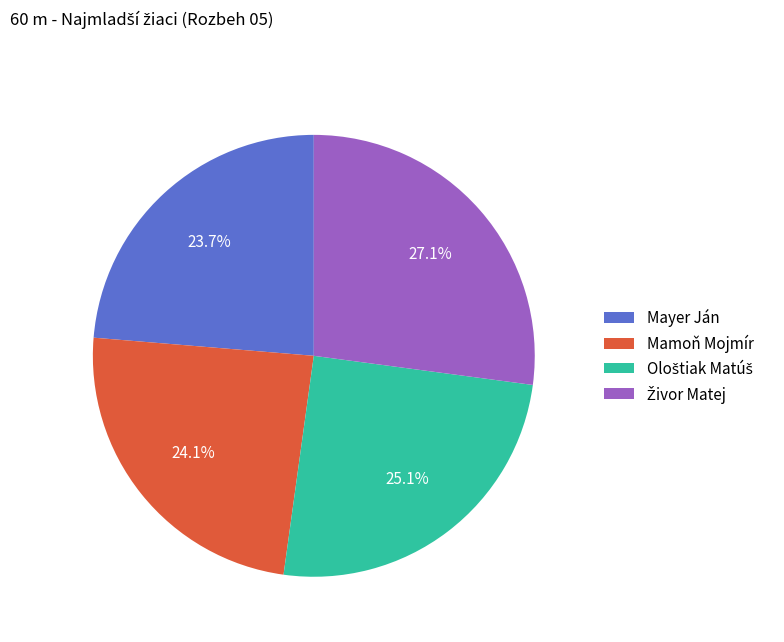

Is there a majority slice in this chart?

No